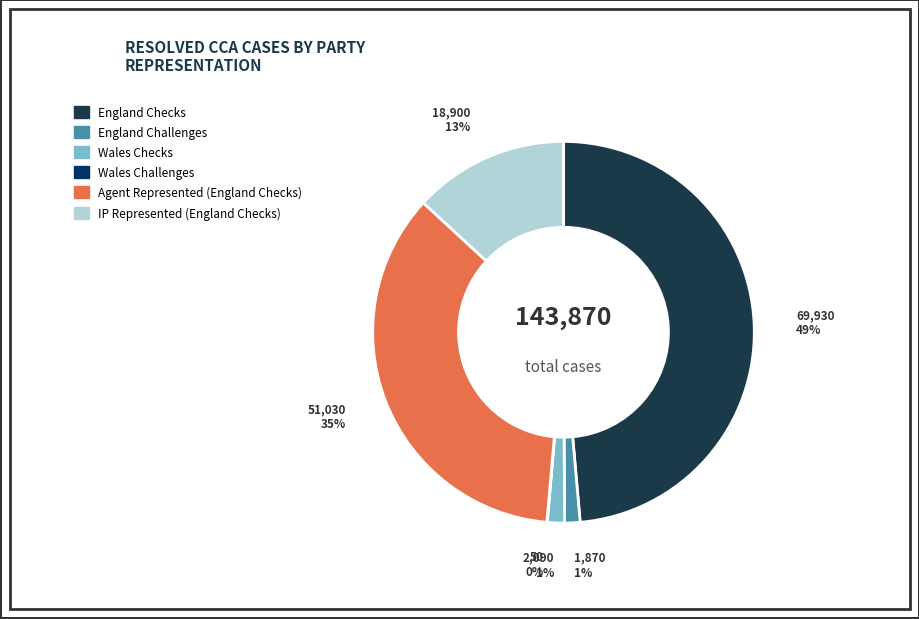

True or false: England Checks accounts for 34% of the total.

False